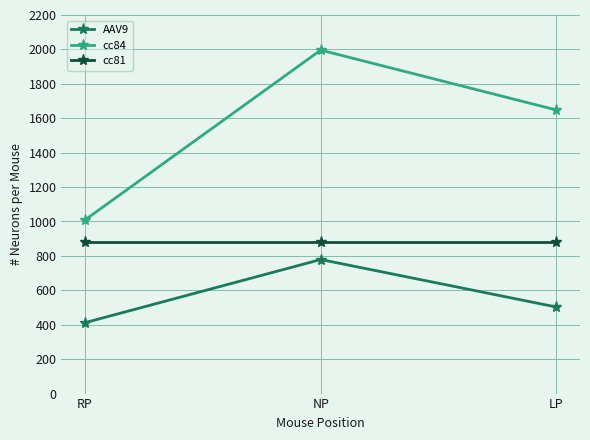

List the series in order of their peak value, highest first.

cc84, cc81, AAV9